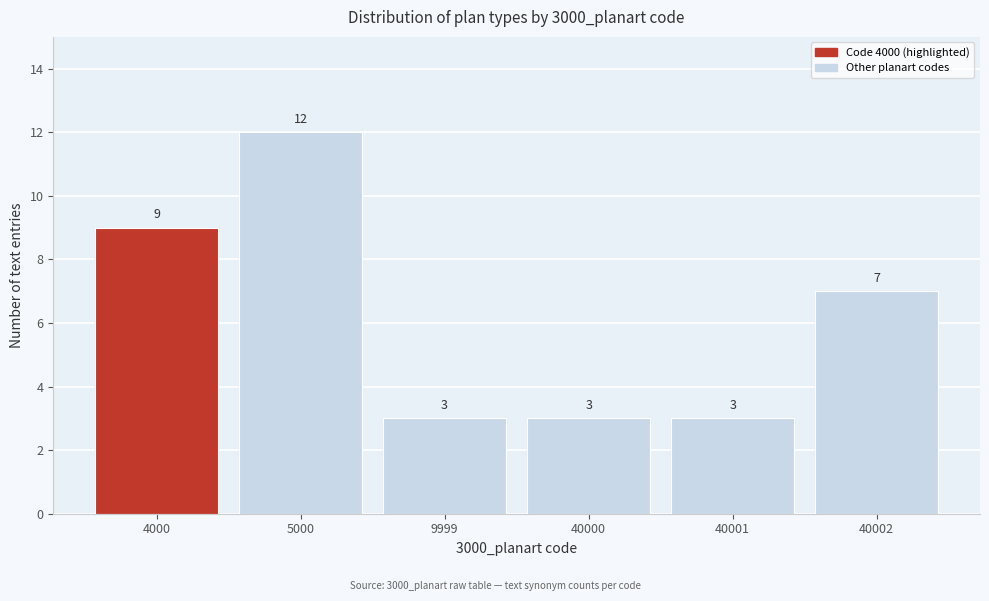

Reading left to right, extract all data points from this chart.

4000=9	5000=12	9999=3	40000=3	40001=3	40002=7